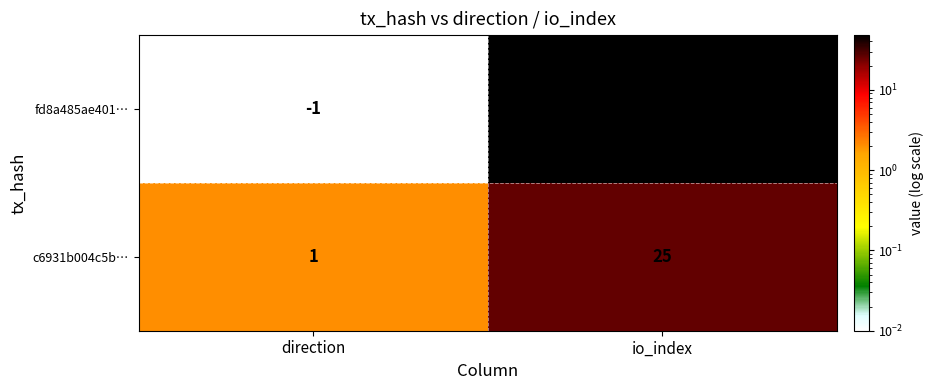

At which label does fd8a485ae401… reach its minimum?

direction